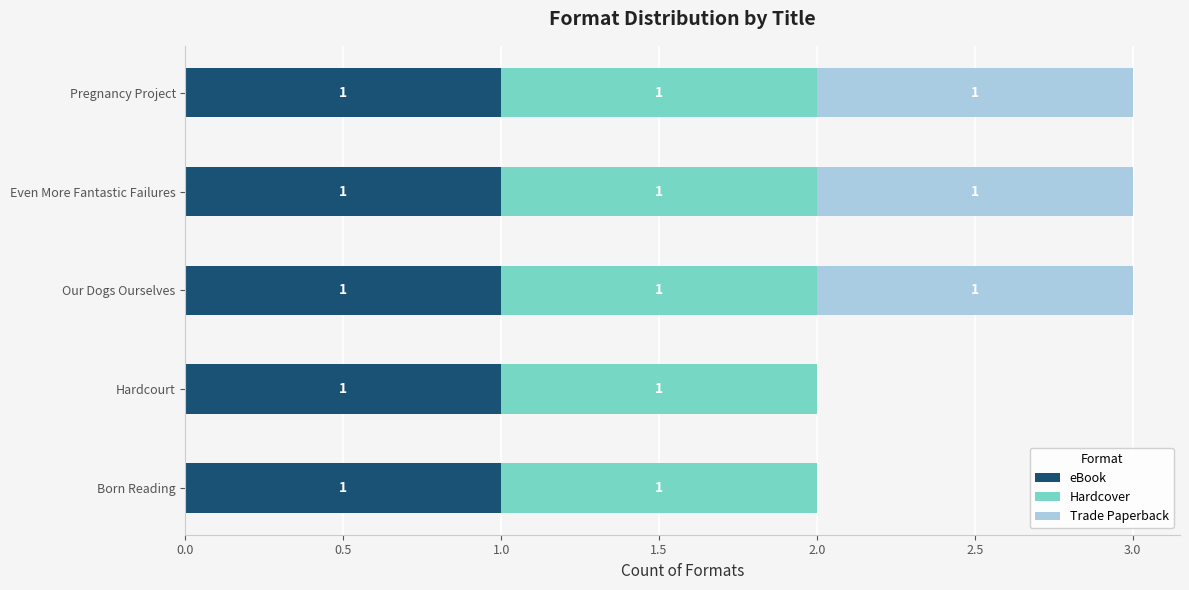

What is the sum of all eBook values?

5